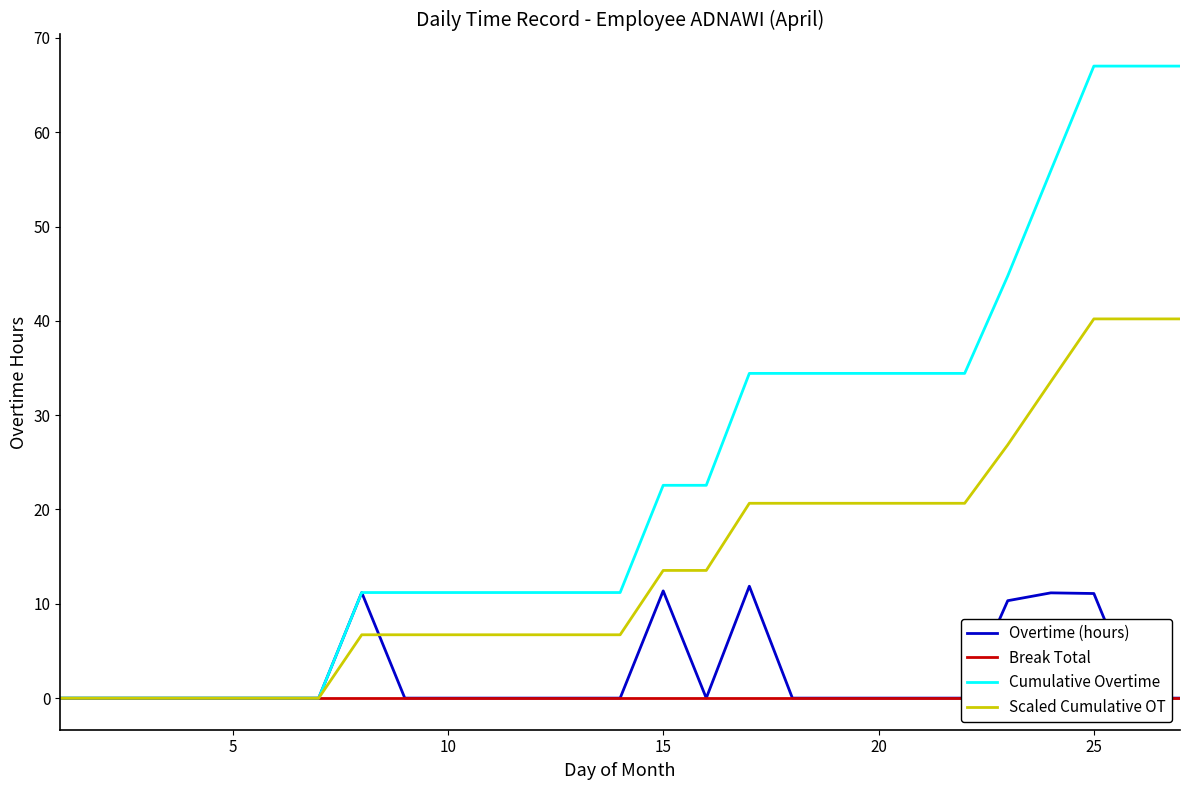

Which series has the widest spread of values?

Cumulative Overtime